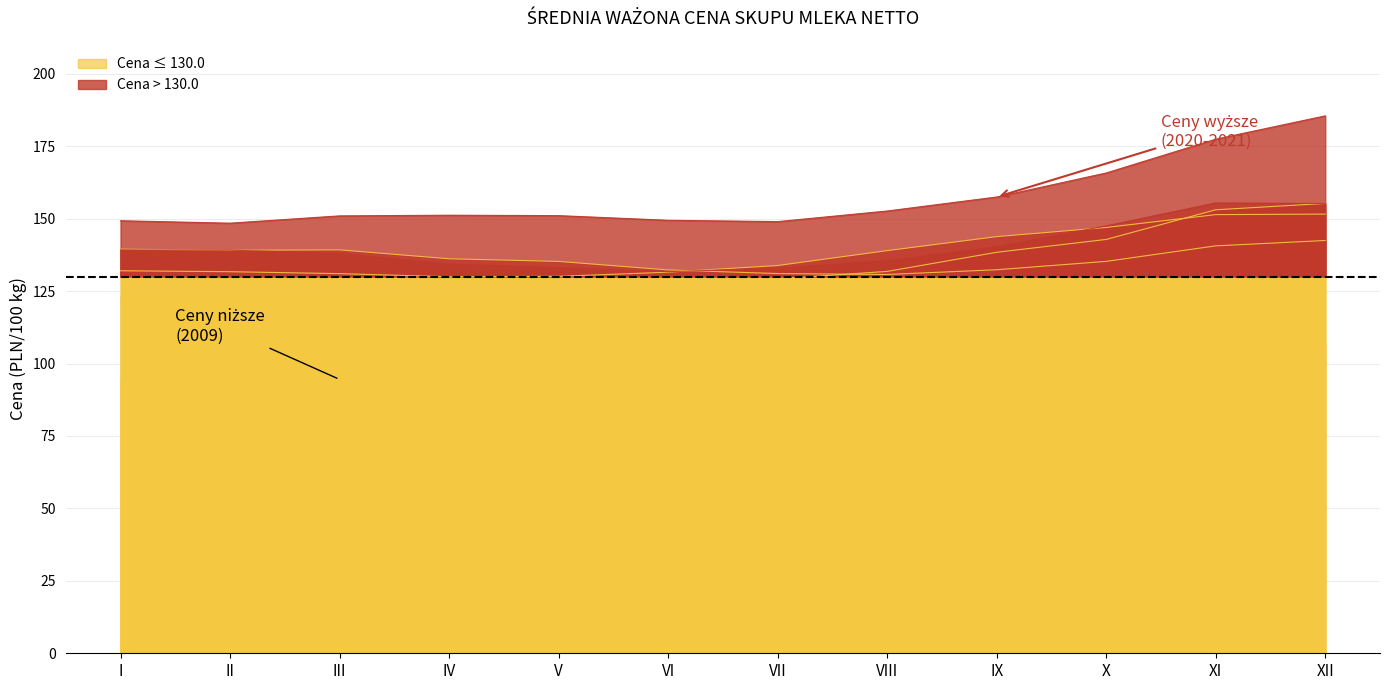

List the labels in order of 2020 value, largest first.

XI, XII, X, IX, I, II, III, VIII, IV, V, VII, VI